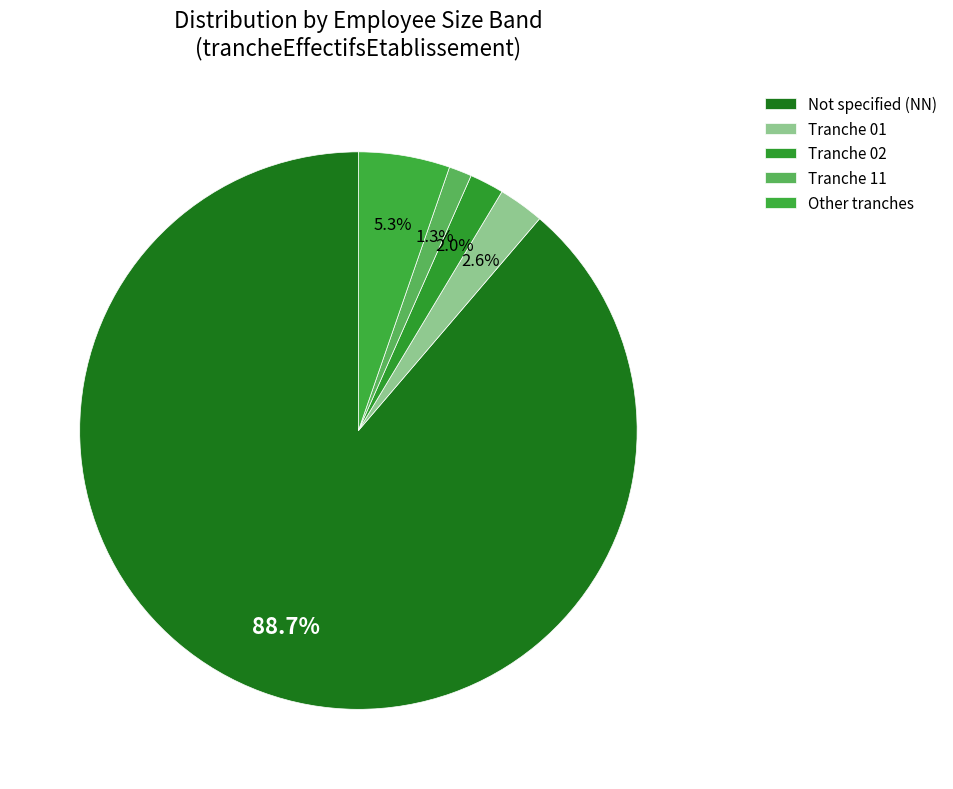

What is the smallest slice in the pie chart?

Tranche 11